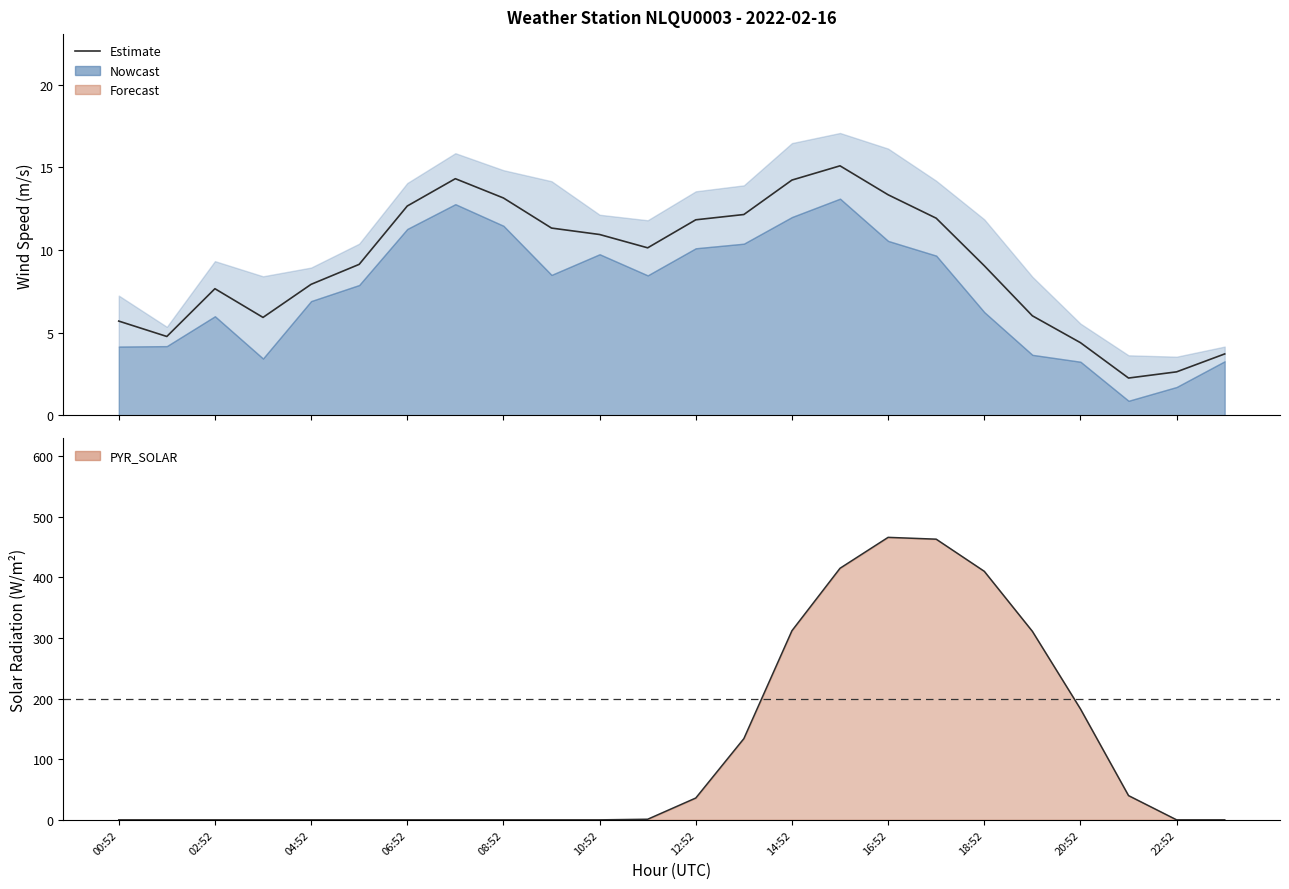

Which series has the largest total across all categories?

Solar estimate